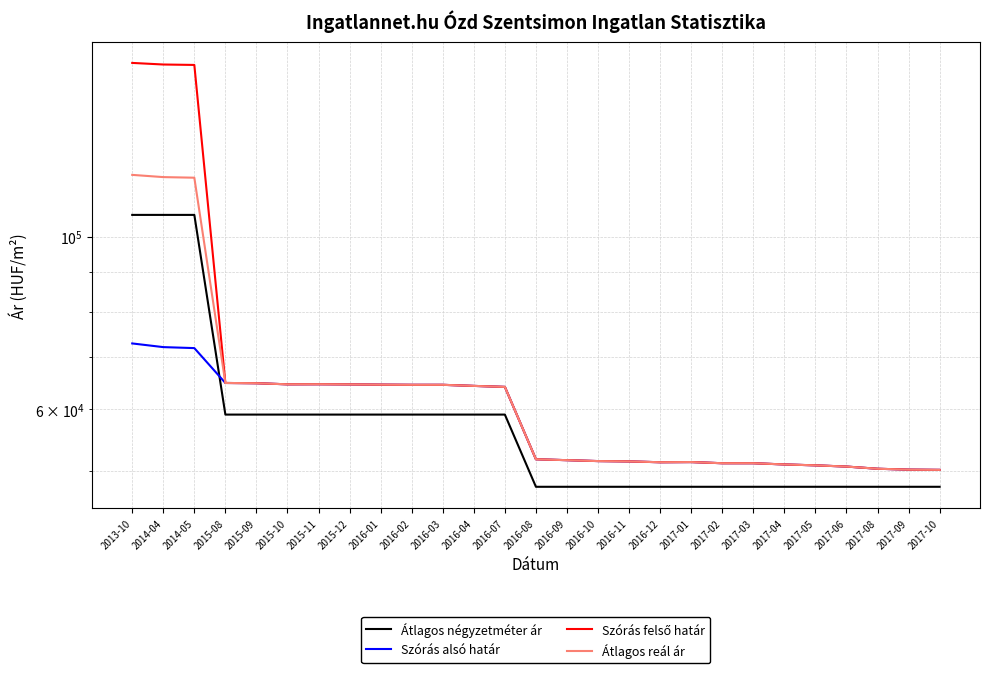

At how many categories does at least one series exceed 136964?

3